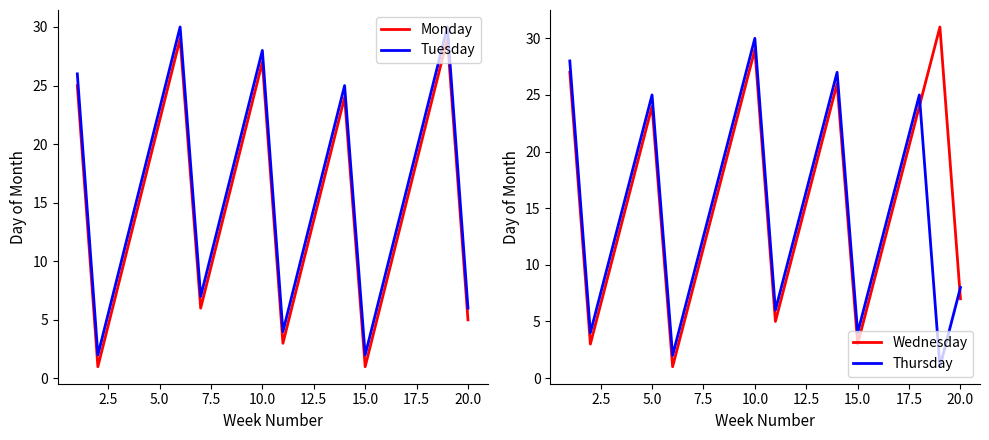

What is the highest value of the Wednesday series?

31